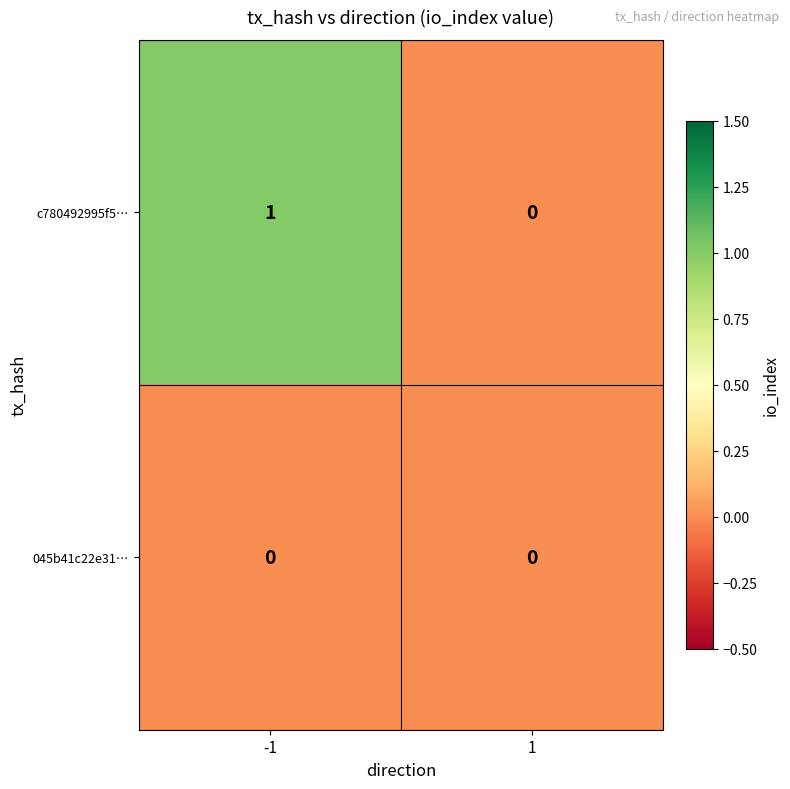

Reading right to left, what are all the values shown in this chart?

c780492995f5…: 0	1
045b41c22e31…: 0	0